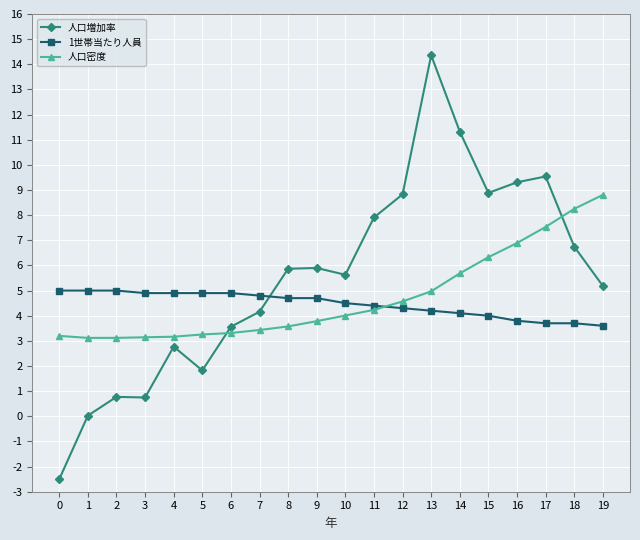

How many intersections are there between 人口増加率 and 人口密度?

2